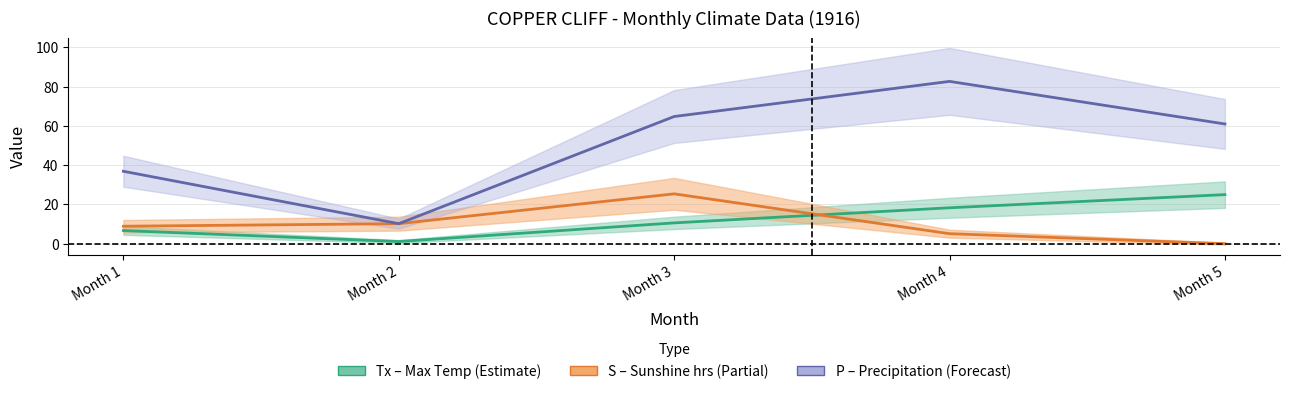

Reading left to right, what are all the values shown in this chart?

Tx (Max Temp): 6.7	1.1	10.6	18.3	25.0
S (Sunshine hrs): 8.9	10.2	25.4	5.1	0.0
P (Precip mm): 36.9	10.2	64.8	82.7	61.0